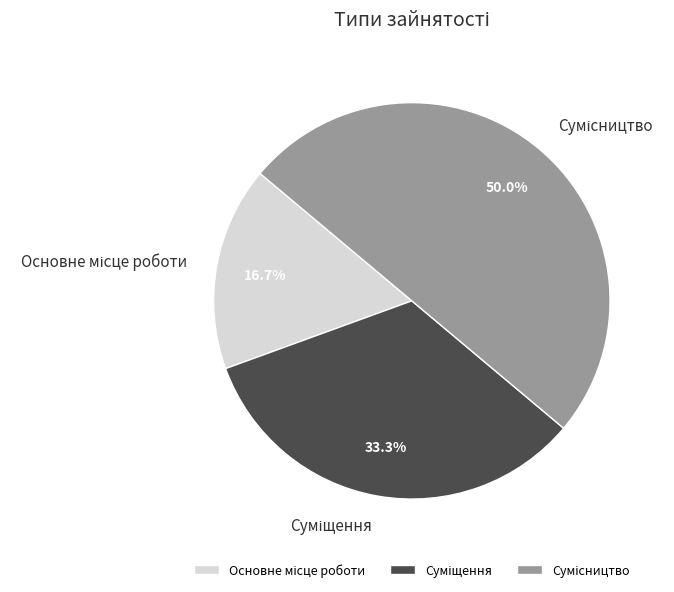

Which category has the smallest portion of the pie?

Основне місце роботи